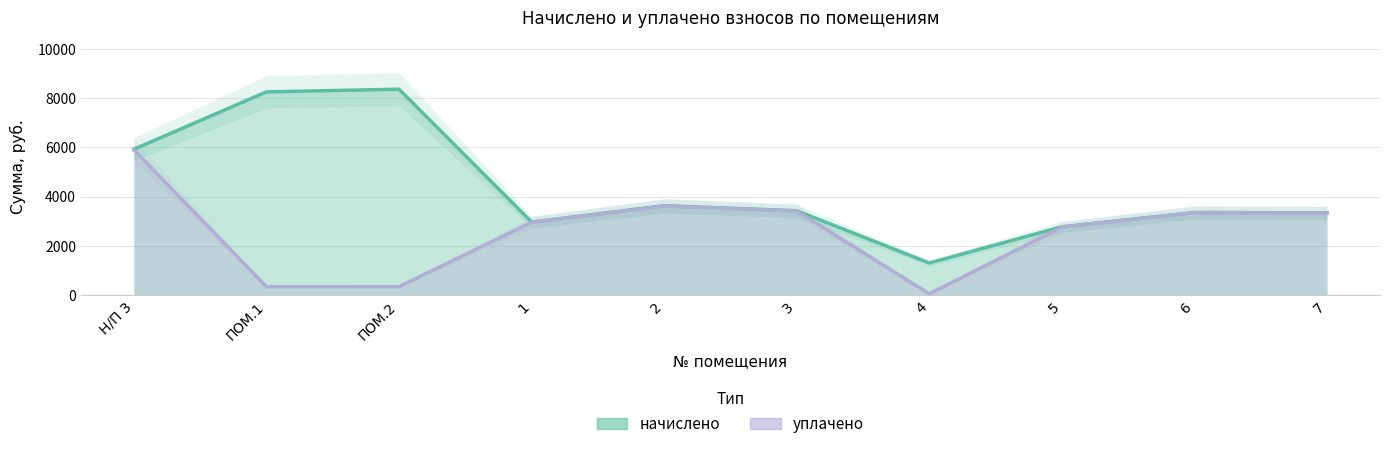

What is the average value of the уплачено series?

2605.4